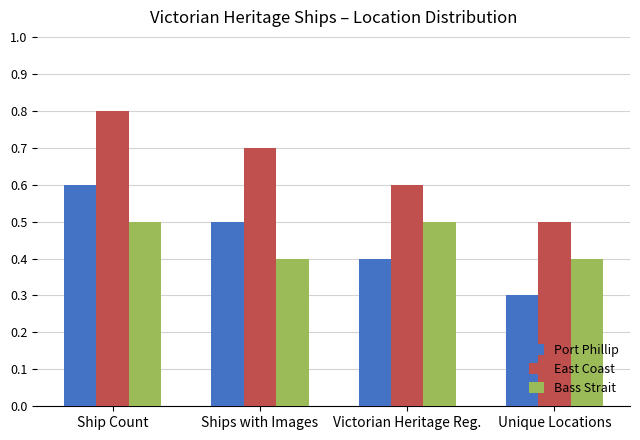

Which category has the highest value in the East Coast series?

Ship Count